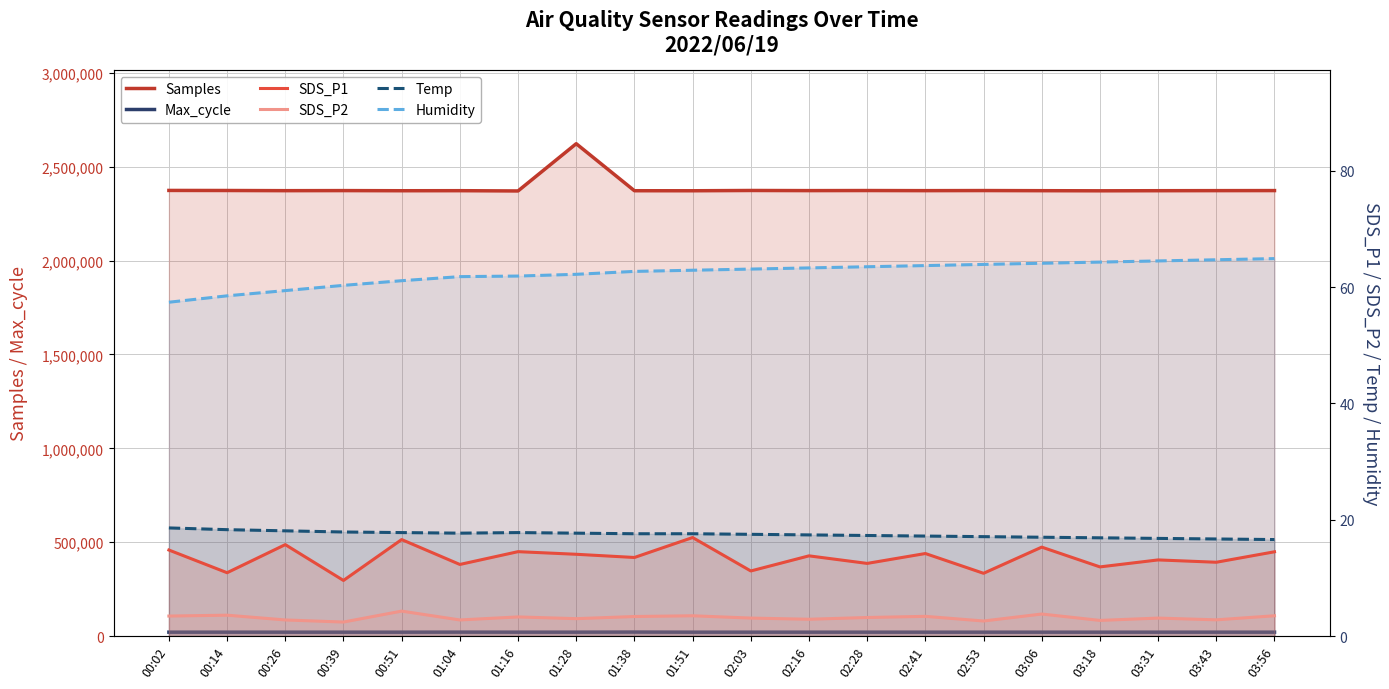

How many lines are shown in the chart?

6